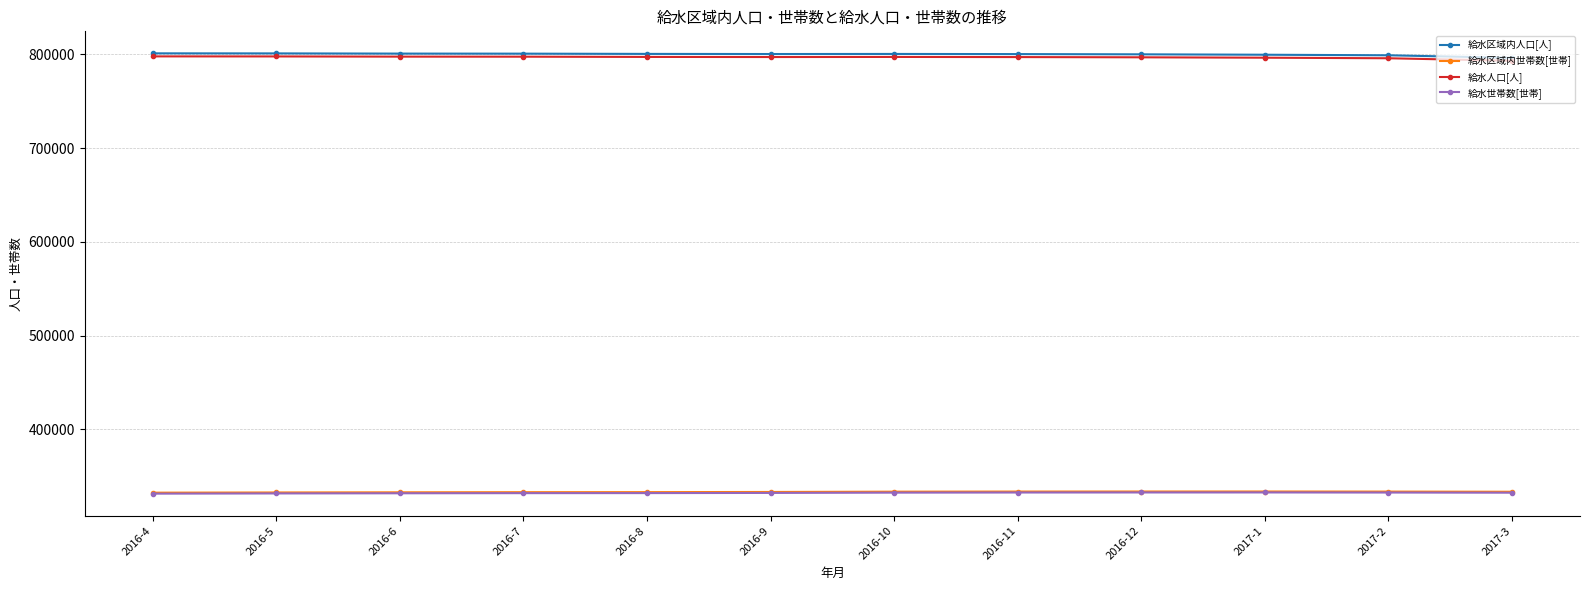

What is the label of the 5th point from the left?

2016-8